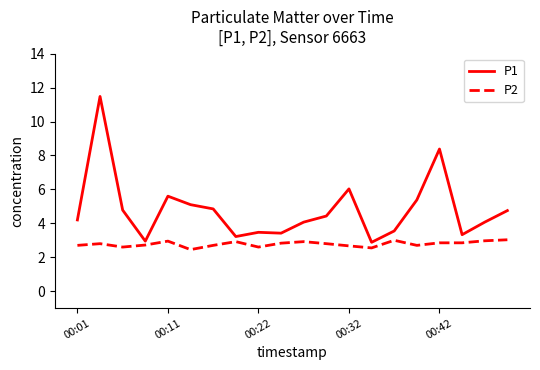

What is the difference between the maximum and minimum values in the P2 series?

0.6